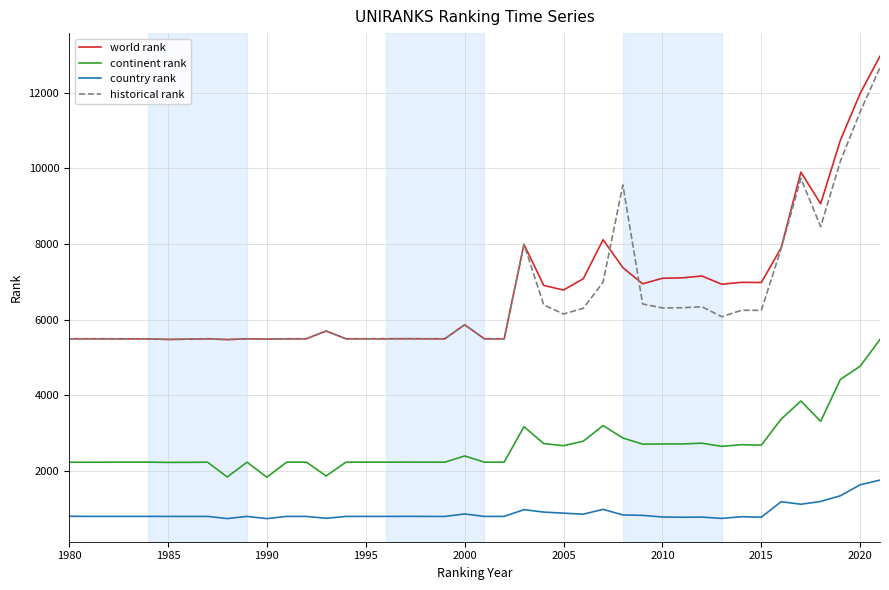

True or false: continent rank and historical rank cross at least once.

False